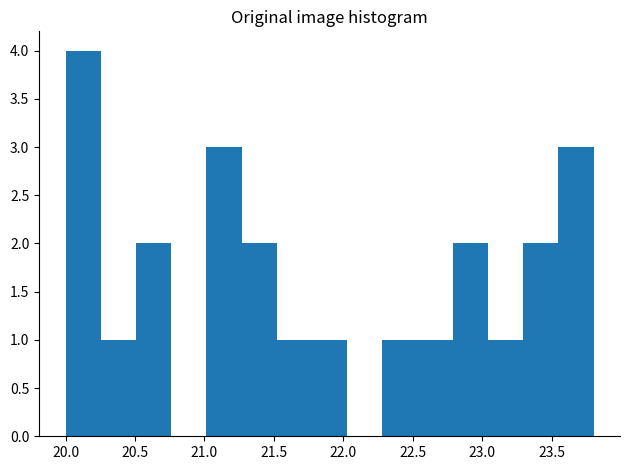

Which range on the x-axis has the tallest bar?

20.00 to 20.25